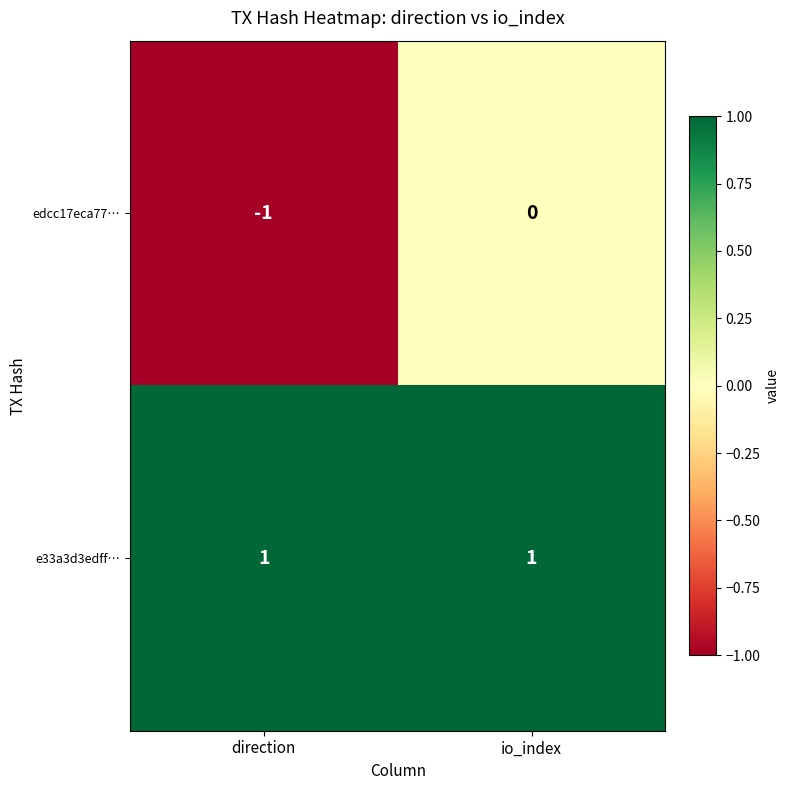

Which category has the lowest value across all series?

direction